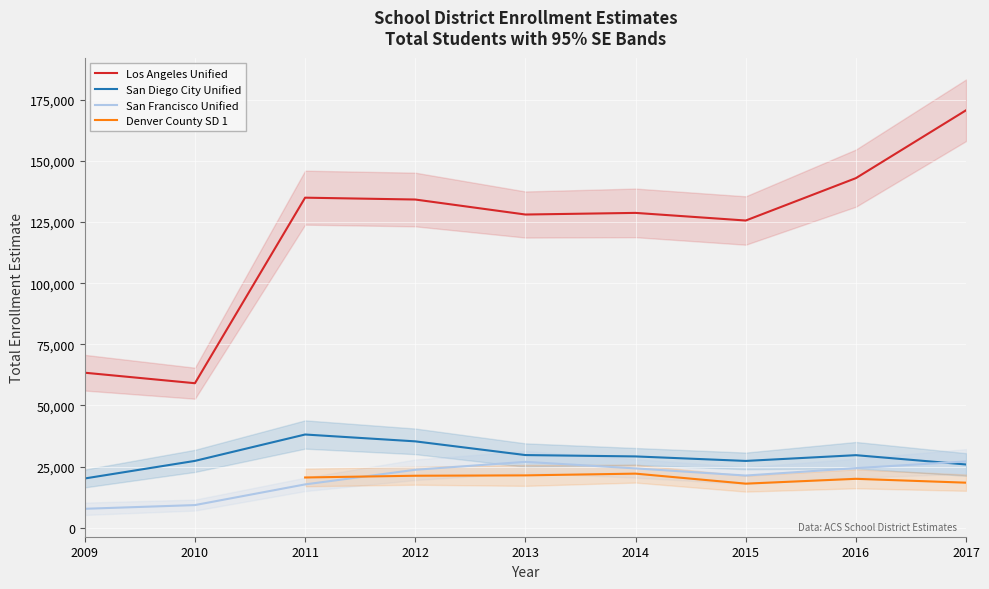

True or false: San Francisco Unified and Los Angeles Unified cross at least once.

False